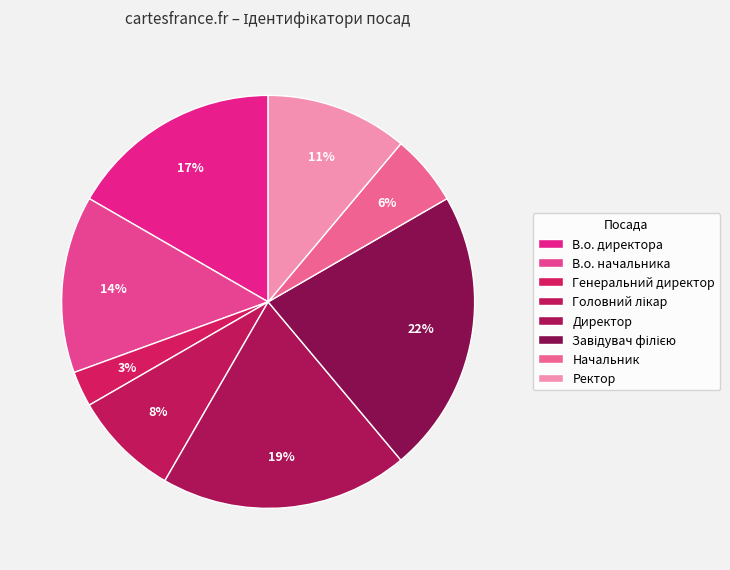

Count the number of slices in the pie.

8